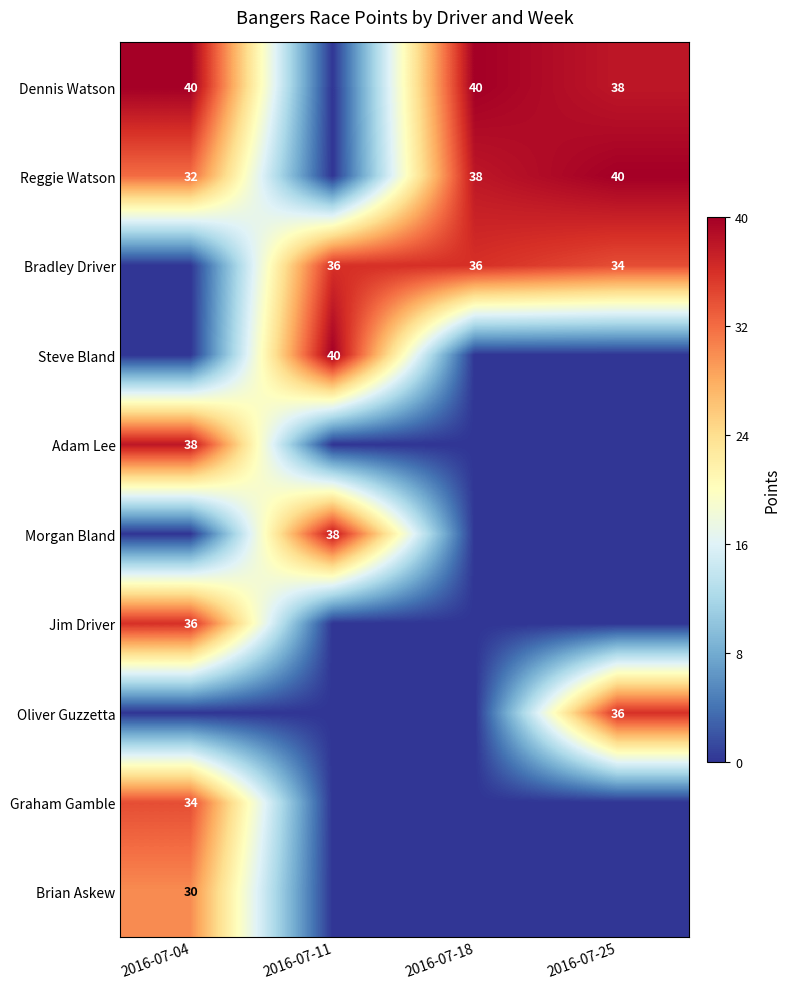

True or false: Morgan Bland has a value of 53 at 2016-07-11.

False